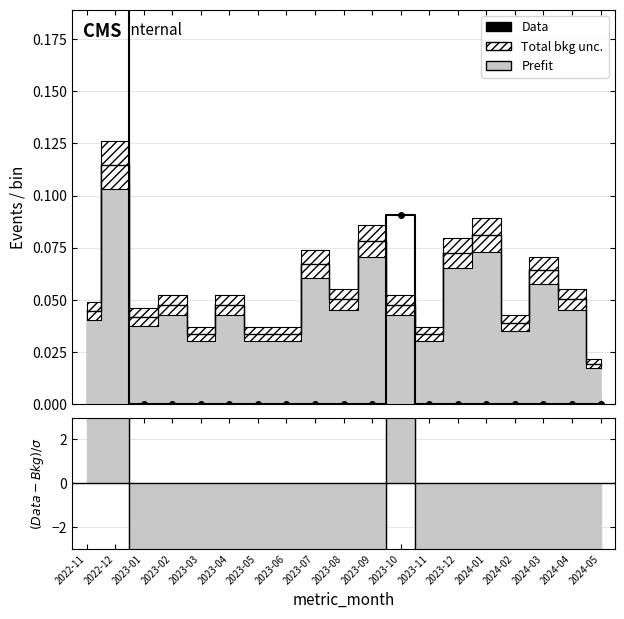

Which label corresponds to the largest value in the chart?

2022-12